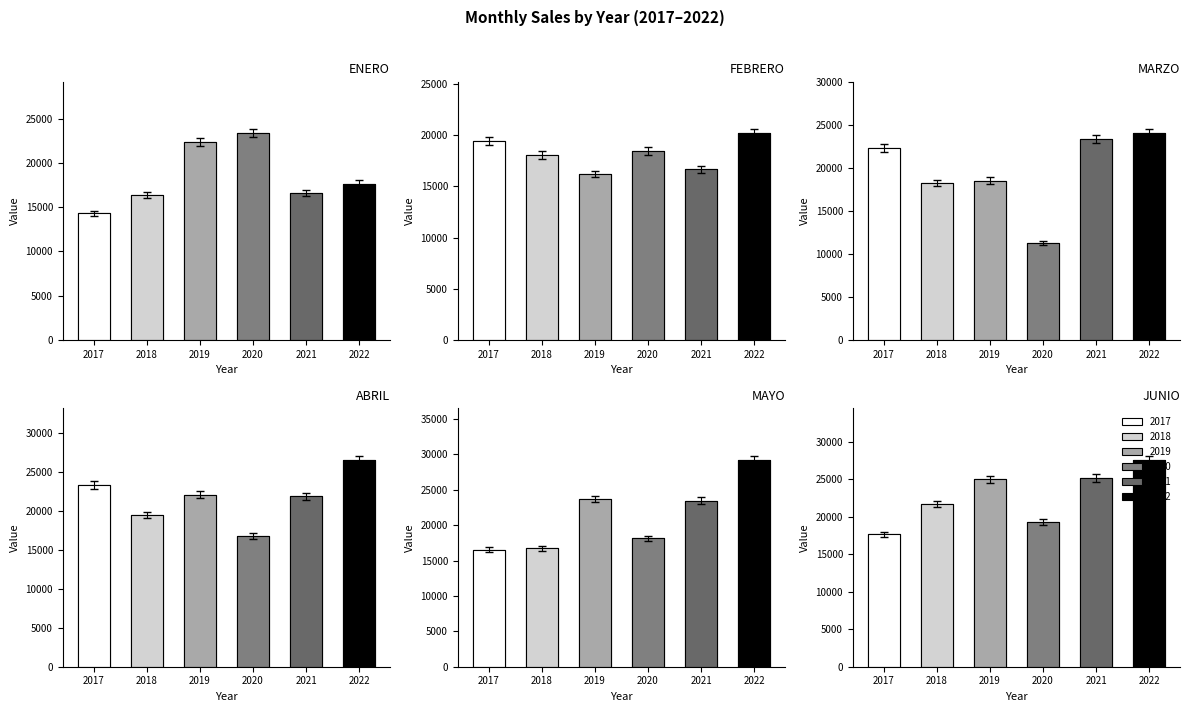

At which label is MAYO closest to 22878?

2021